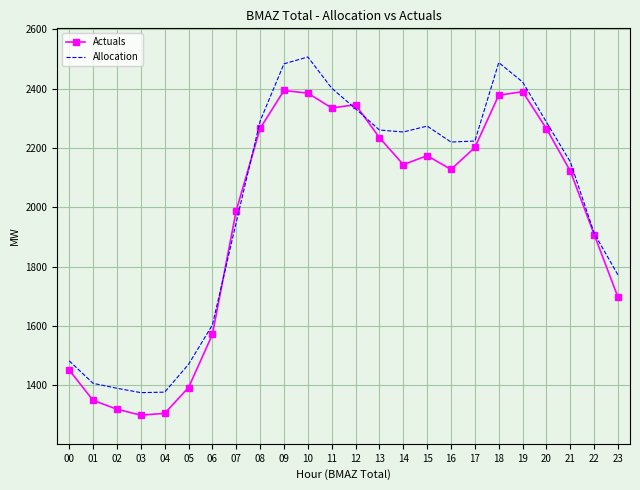

The value of Actuals at 09 is 2394.0. True or false?

True